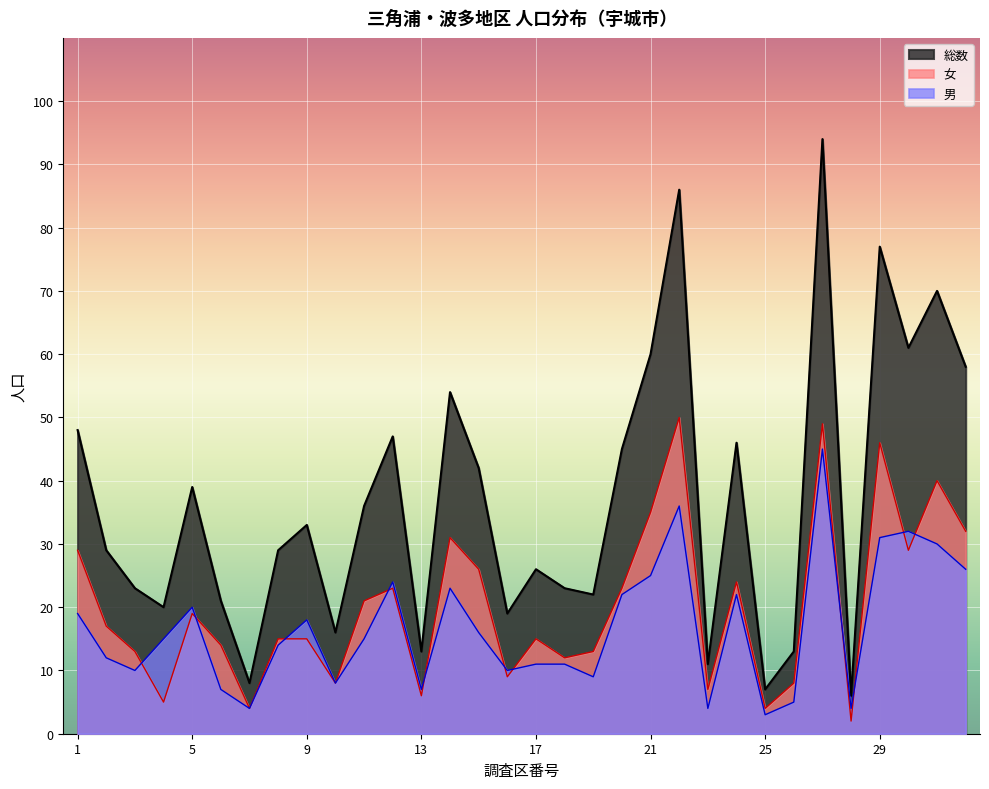

Rank the series by their maximum value, from highest to lowest.

総数, 女, 男